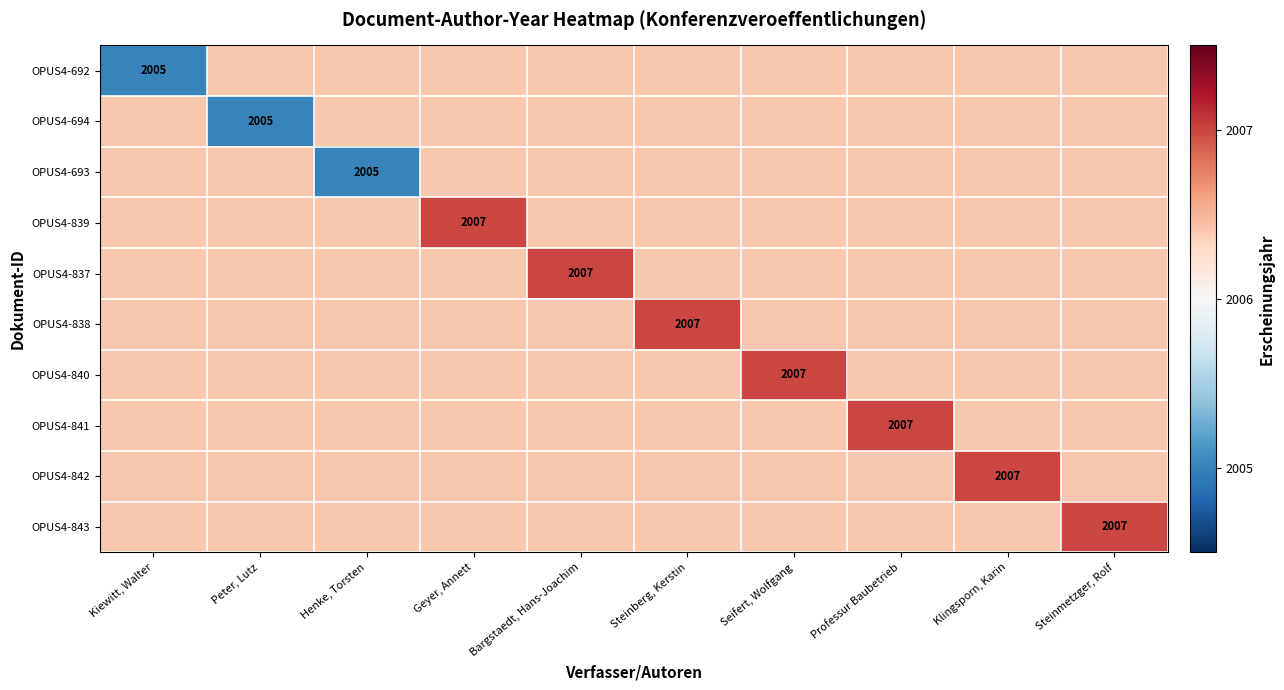

List the labels in order of OPUS4-842 value, smallest first.

Kiewitt, Walter, Peter, Lutz, Henke, Torsten, Geyer, Annett, Bargstaedt, Hans-Joachim, Steinberg, Kerstin, Seifert, Wolfgang, Professur Baubetrieb, Steinmetzger, Rolf, Klingsporn, Karin